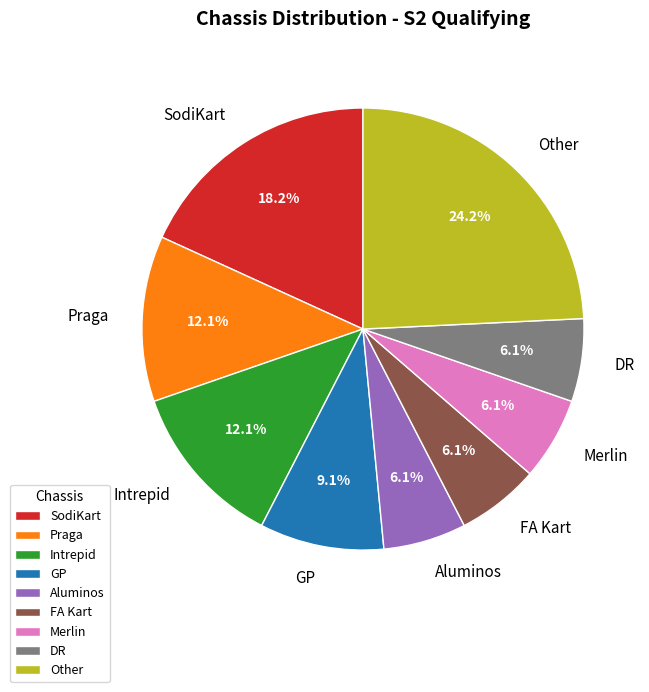

Which slice is the largest?

Other